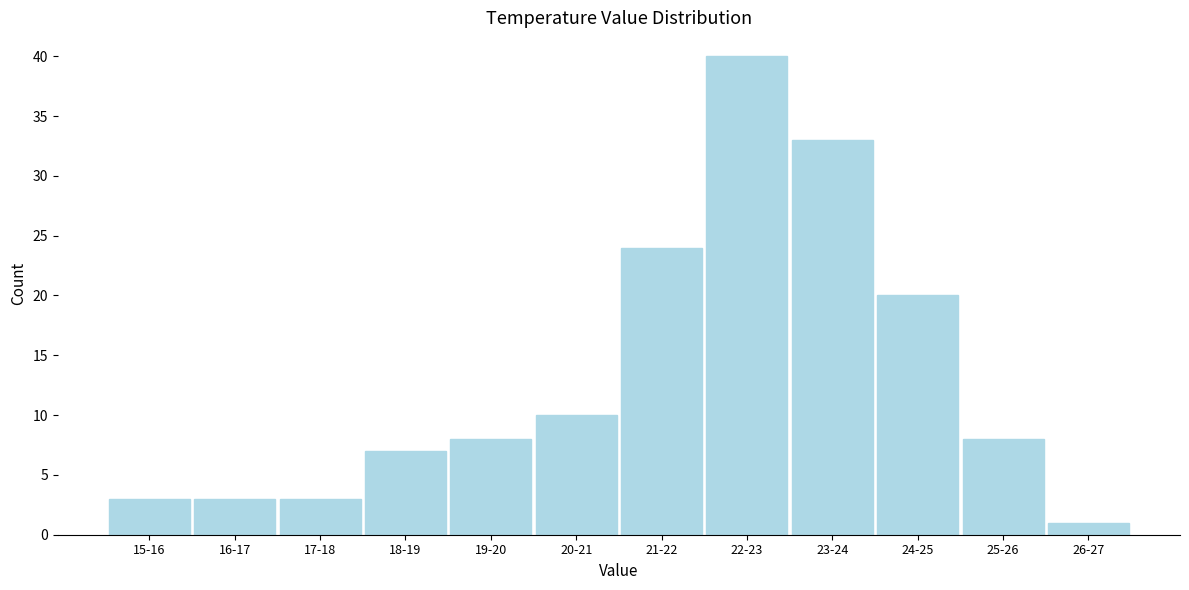

Reading left to right, transcribe all the data shown in this chart.

3	3	3	7	8	10	24	40	33	20	8	1